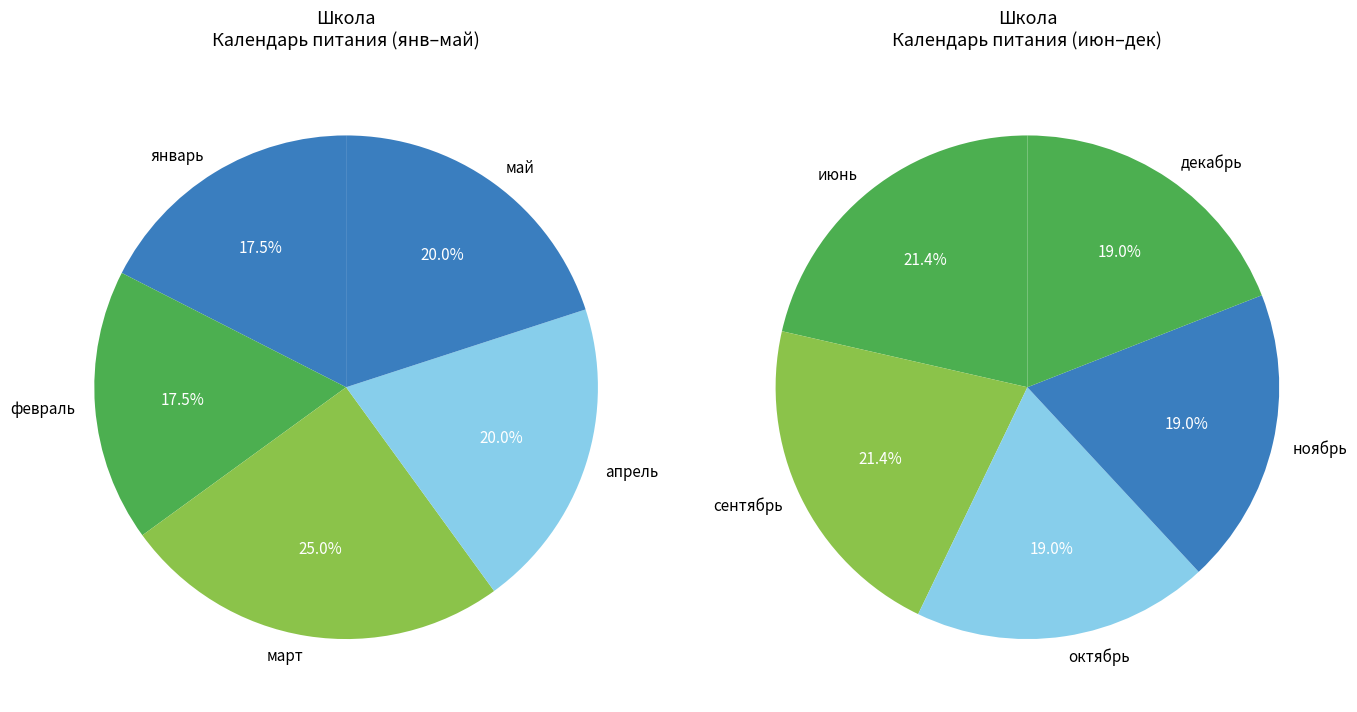

Does any single category account for the majority?

No